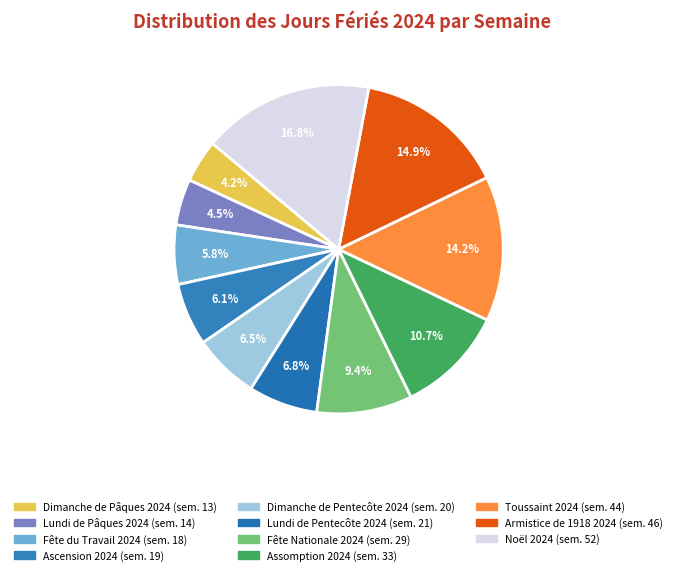

Rank the categories by value from lowest to highest.

Dimanche de Pâques 2024, Lundi de Pâques 2024, Fête du Travail 2024, Ascension 2024, Dimanche de Pentecôte 2024, Lundi de Pentecôte 2024, Fête Nationale 2024, Assomption 2024, Toussaint 2024, Armistice de 1918 2024, Noël 2024